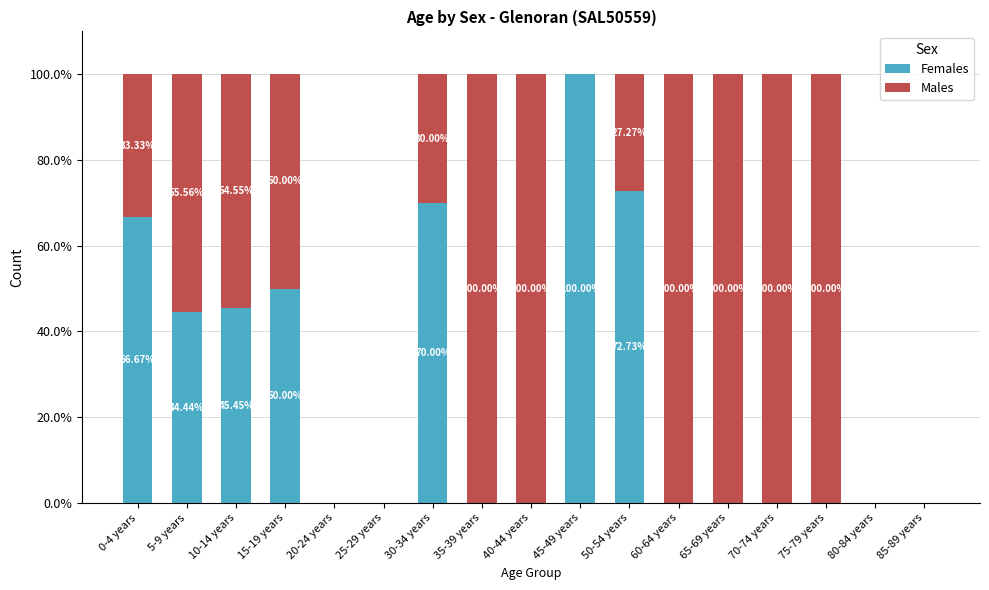

What is the total value across all series at 0-4 years?

100.0